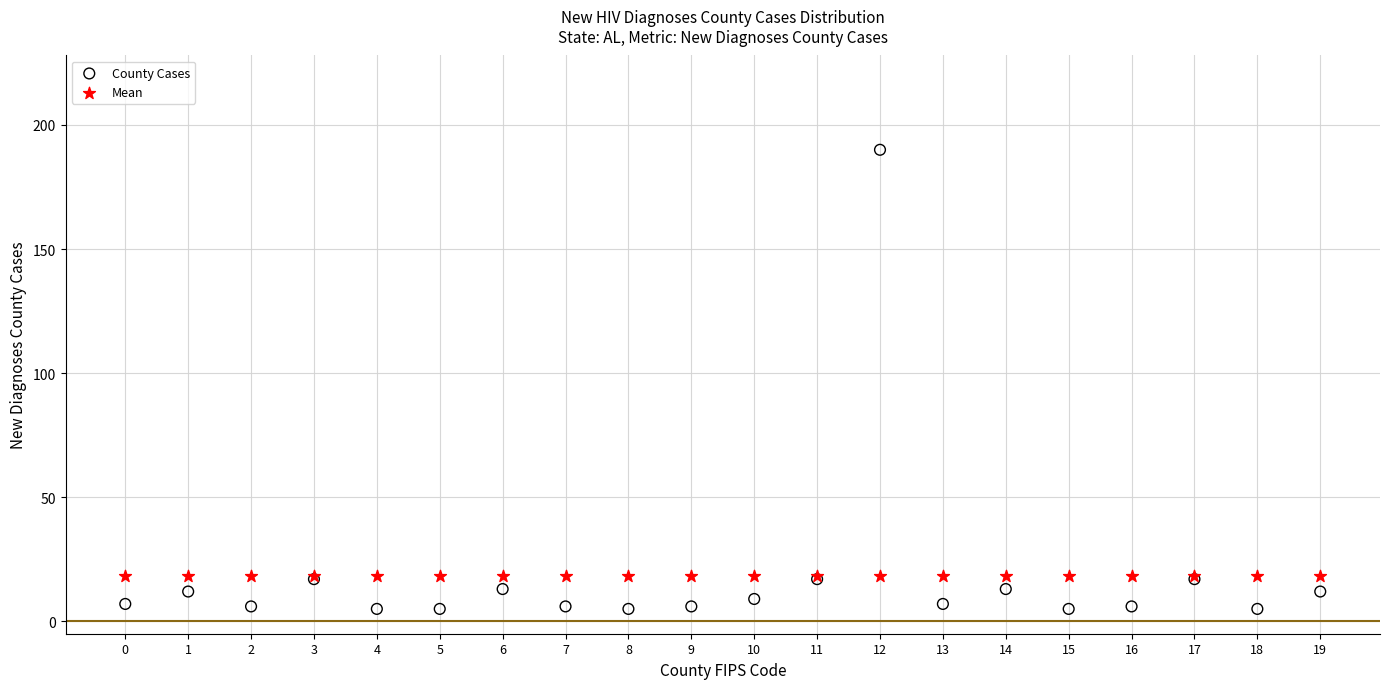

Which series reaches the maximum Y coordinate?

County Cases